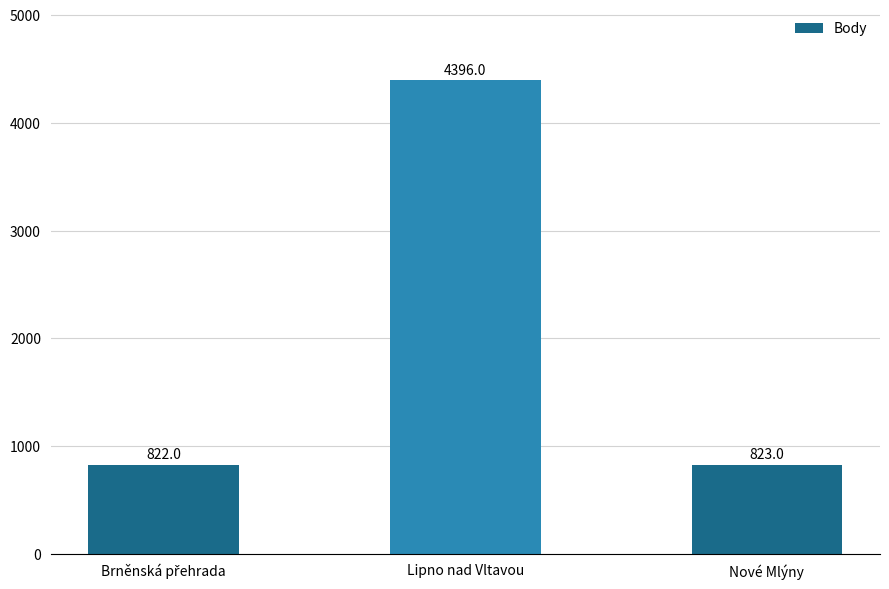

How many data points are less than 823?

1